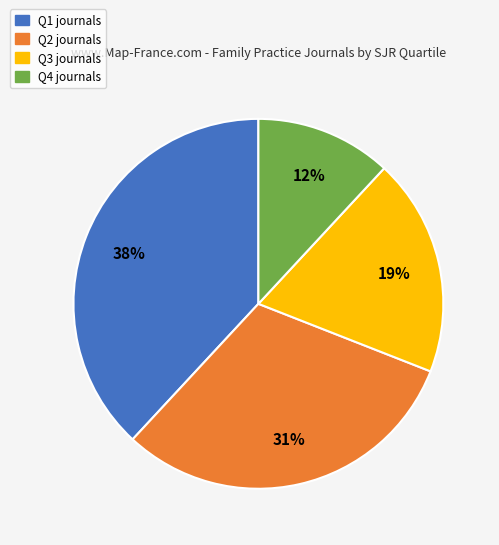

True or false: Q4 accounts for 12% of the total.

True